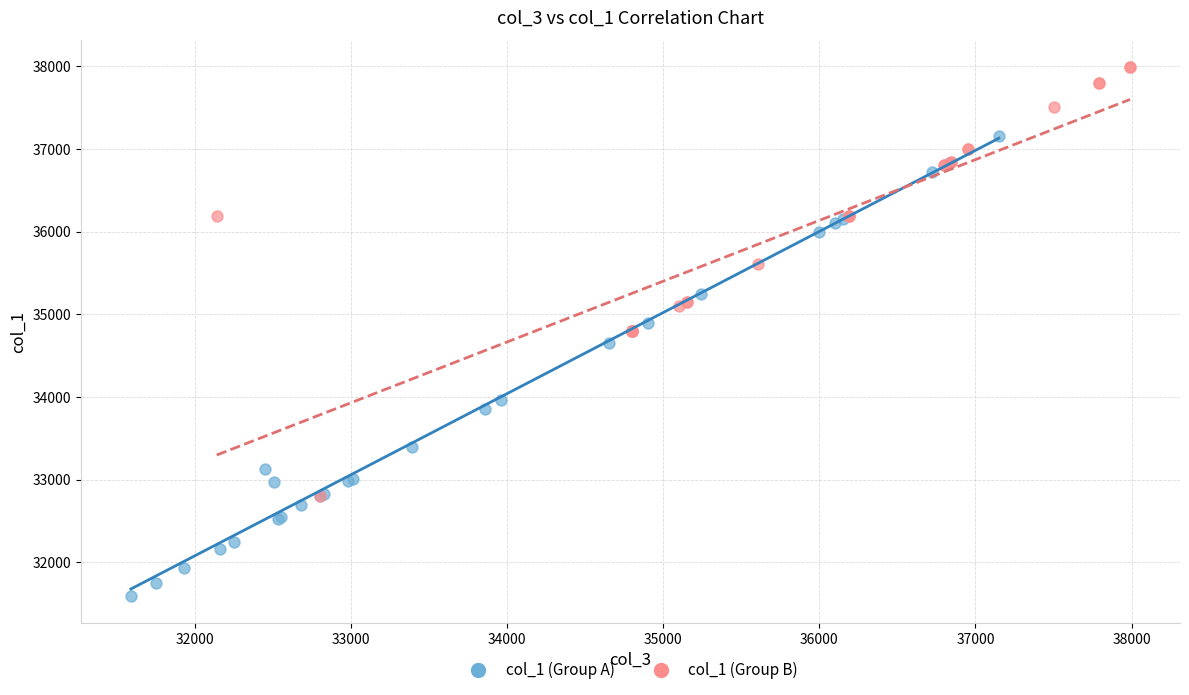

Which series contains the highest Y value?

col_1 (Group B)